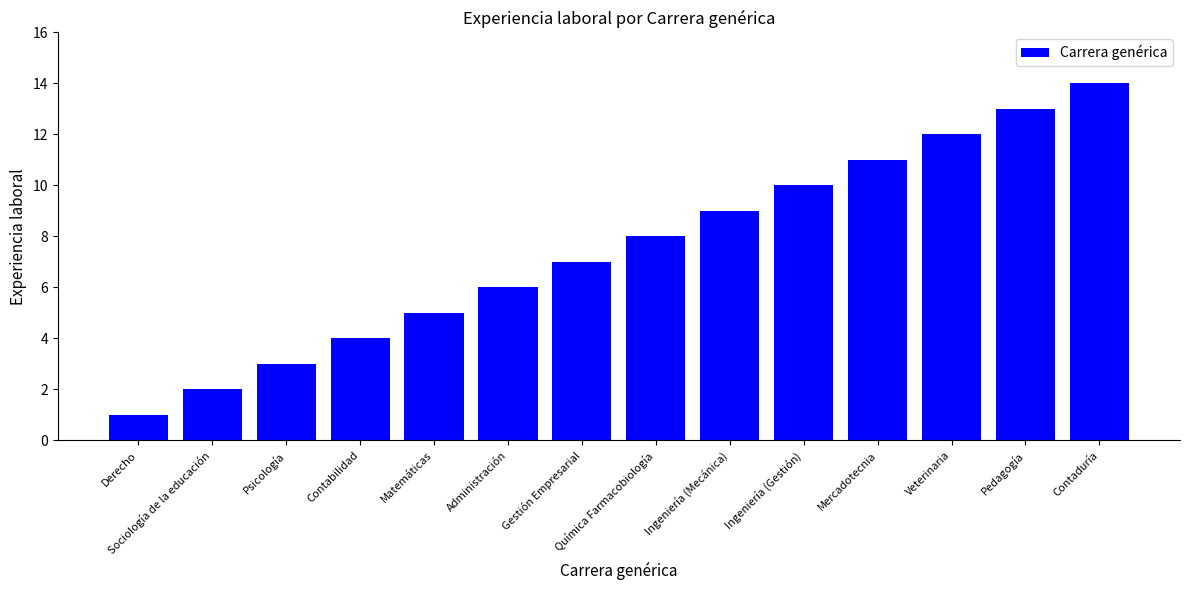

What is the greatest value displayed?

14